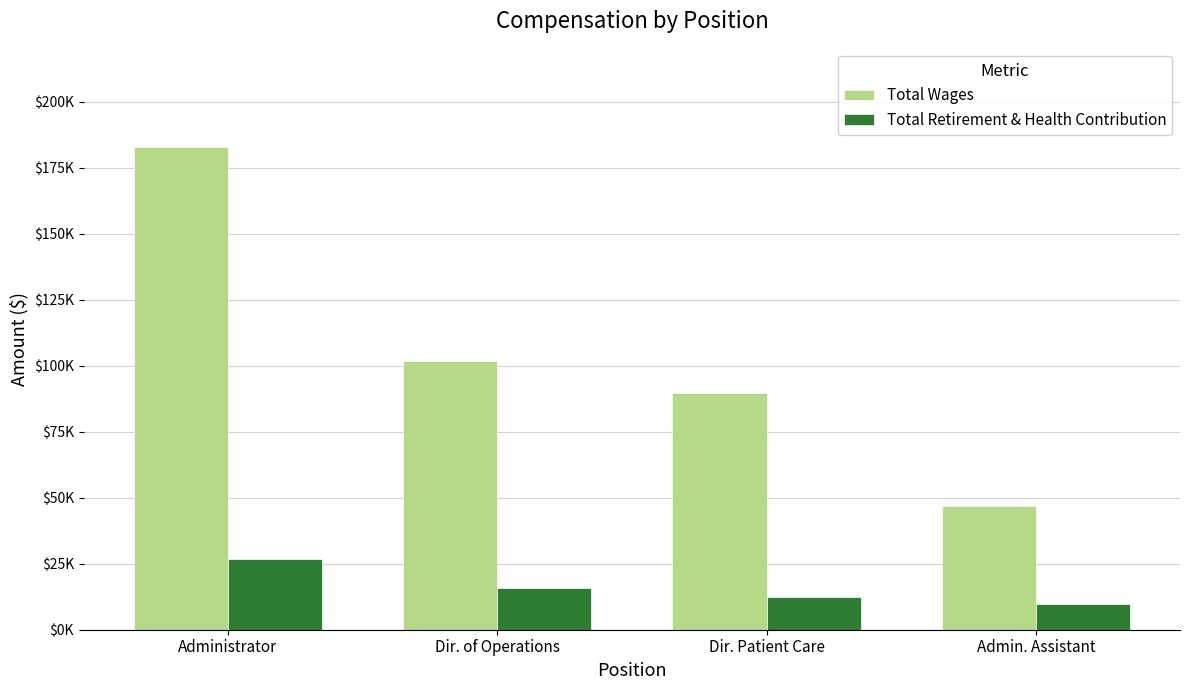

What position from the left is Dir. of Operations?

2